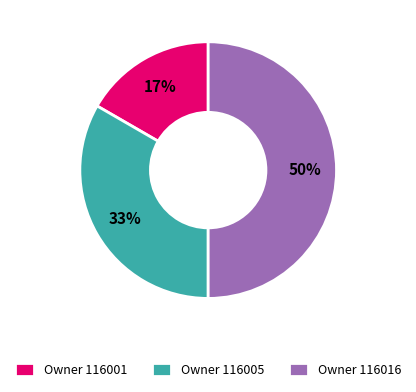

How many slices are in this pie chart?

3